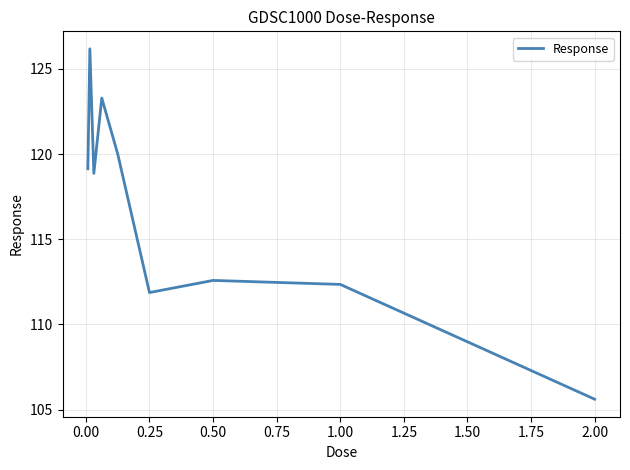

What is the smallest value displayed?

105.6